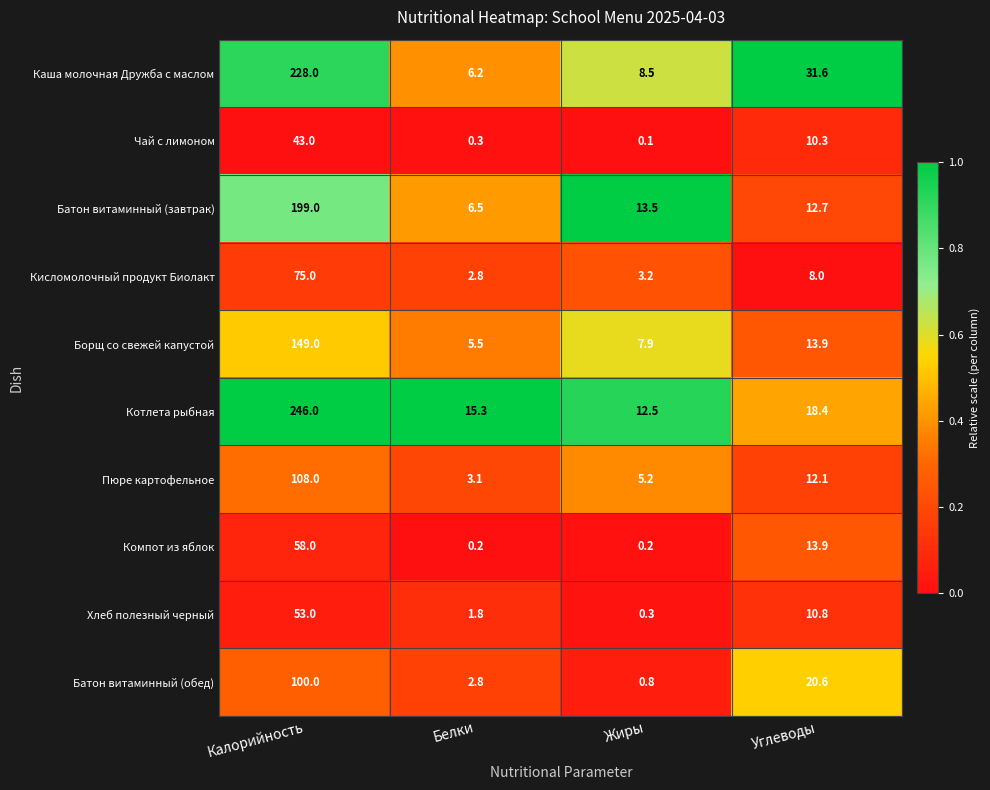

The Чай с лимоном series shows 0.1 at Жиры. True or false?

True